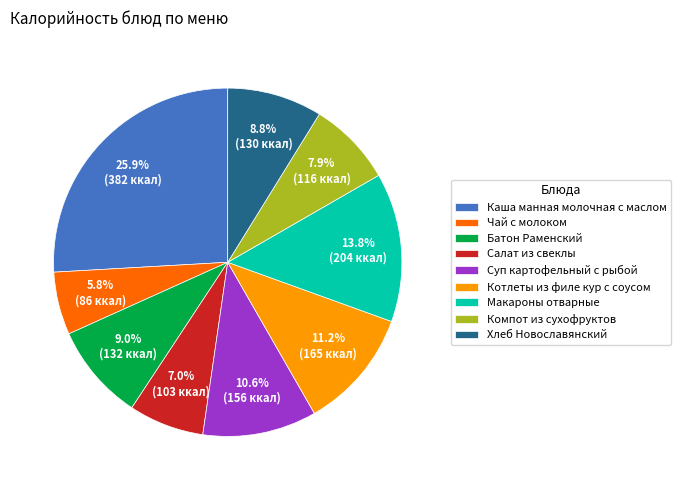

How many segments does this pie chart have?

9